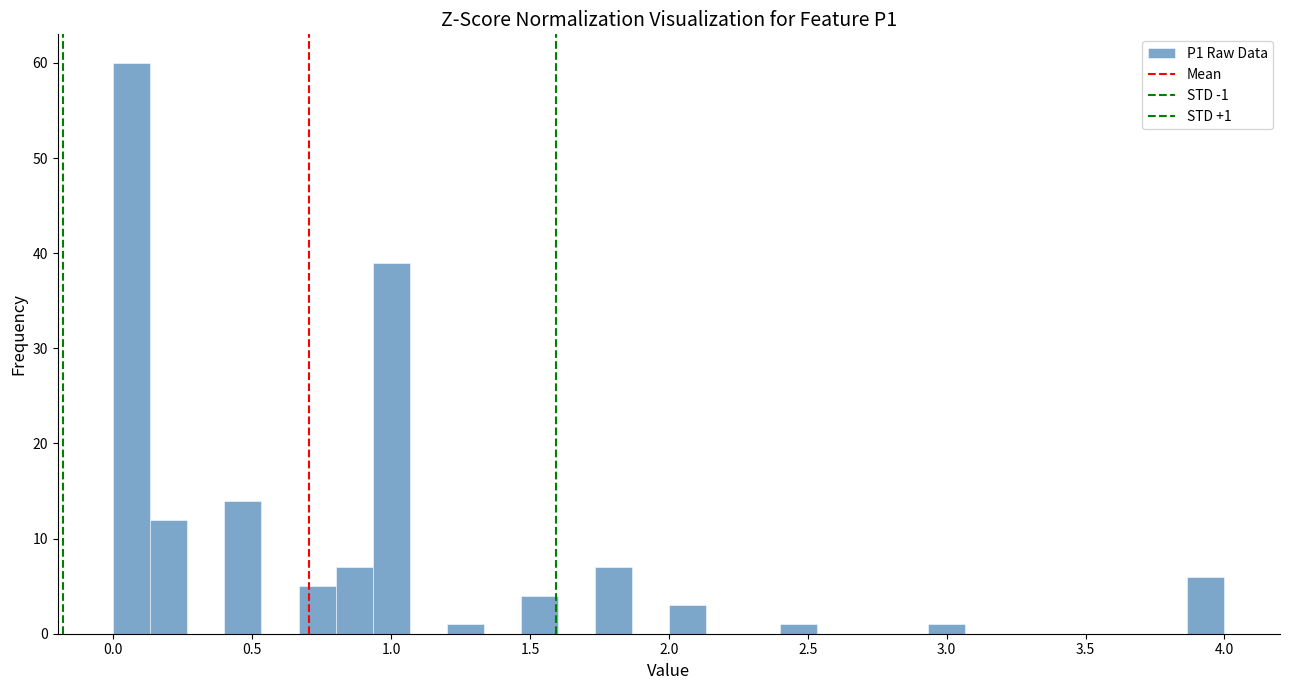

Read against the x-axis, roughly where is the centre of the tallest bar?

0.05